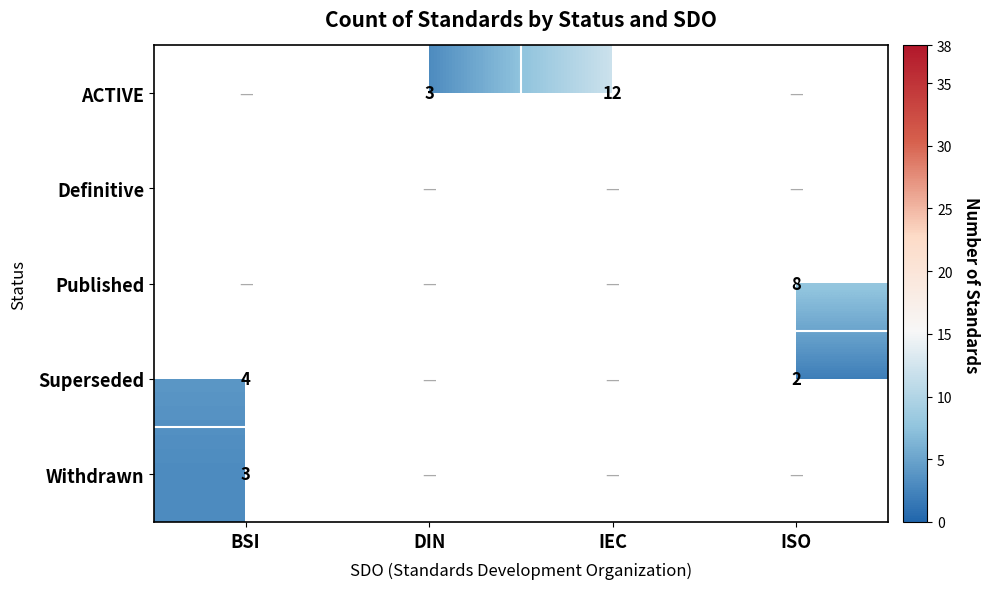

Is it true that ACTIVE equals 12 at IEC?

True